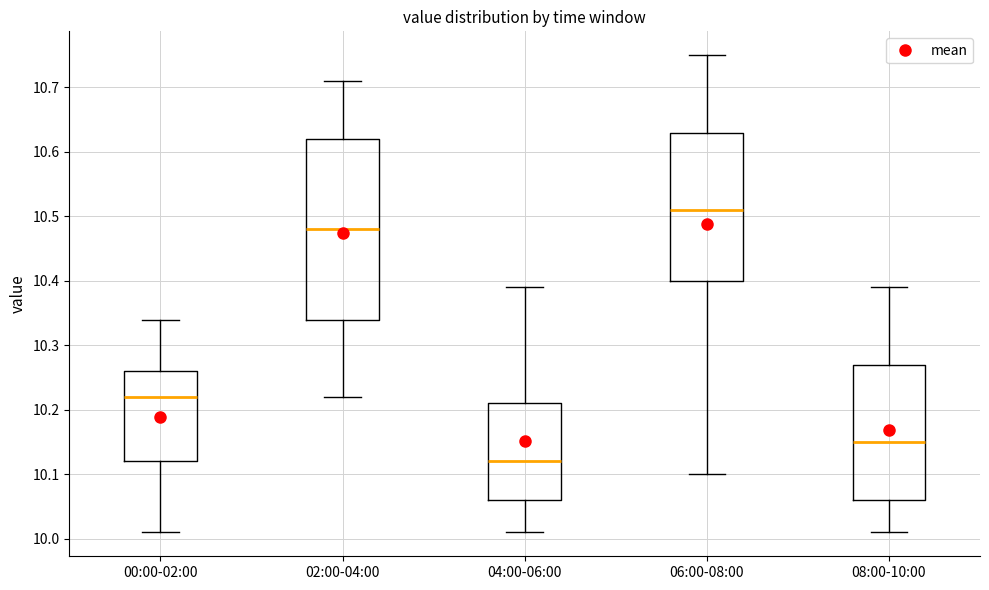

Reading left to right, read every box against the y-axis: the position of its median line, the range the box covers, and the ends of its whiskers. The values are not printed on the chart, so give them approximately, as read against the axis.

00:00-02:00: median 10.22, box 10.12 to 10.26, whiskers 10.01 to 10.34
02:00-04:00: median 10.48, box 10.34 to 10.62, whiskers 10.22 to 10.71
04:00-06:00: median 10.12, box 10.06 to 10.21, whiskers 10.01 to 10.39
06:00-08:00: median 10.51, box 10.40 to 10.63, whiskers 10.10 to 10.75
08:00-10:00: median 10.15, box 10.06 to 10.27, whiskers 10.01 to 10.39